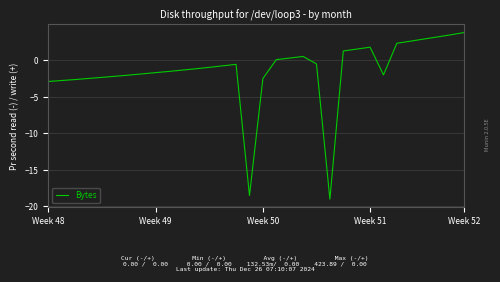

What is the difference between the maximum and minimum values?

22.8